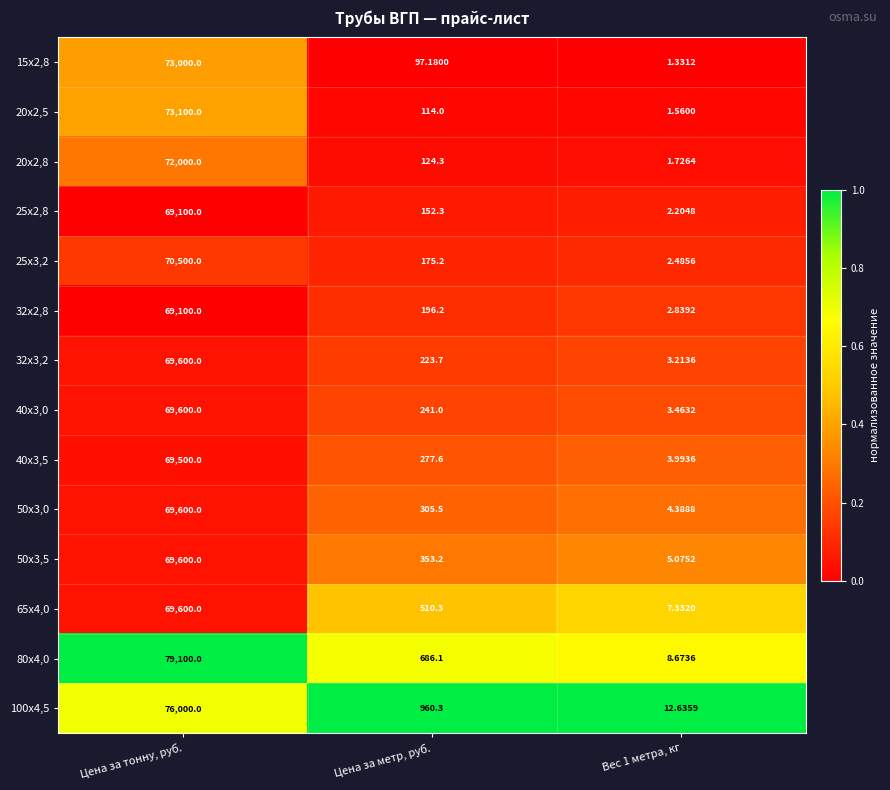

At which category is the sum across all series the highest?

Цена за тонну, руб.